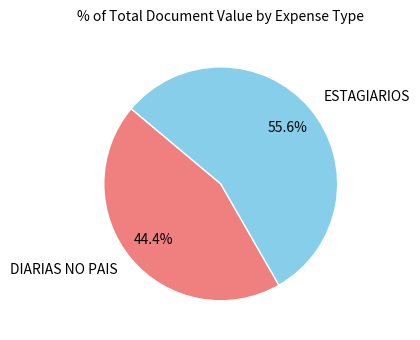

Which category has the biggest portion of the pie?

ESTAGIARIOS